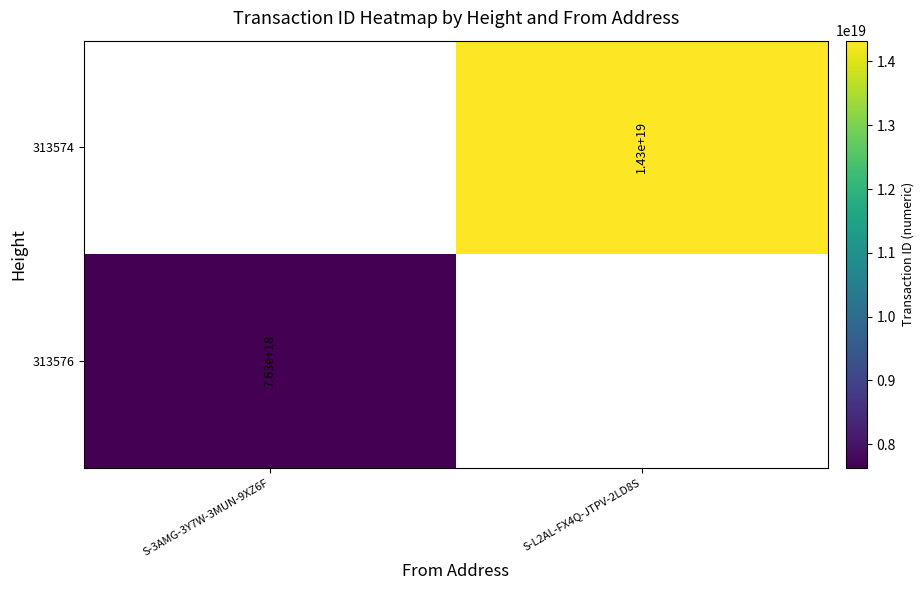

The 313576 series shows 2216633749103239680 at S-3AMG-3Y7W-3MUN-9XZ6F. True or false?

False